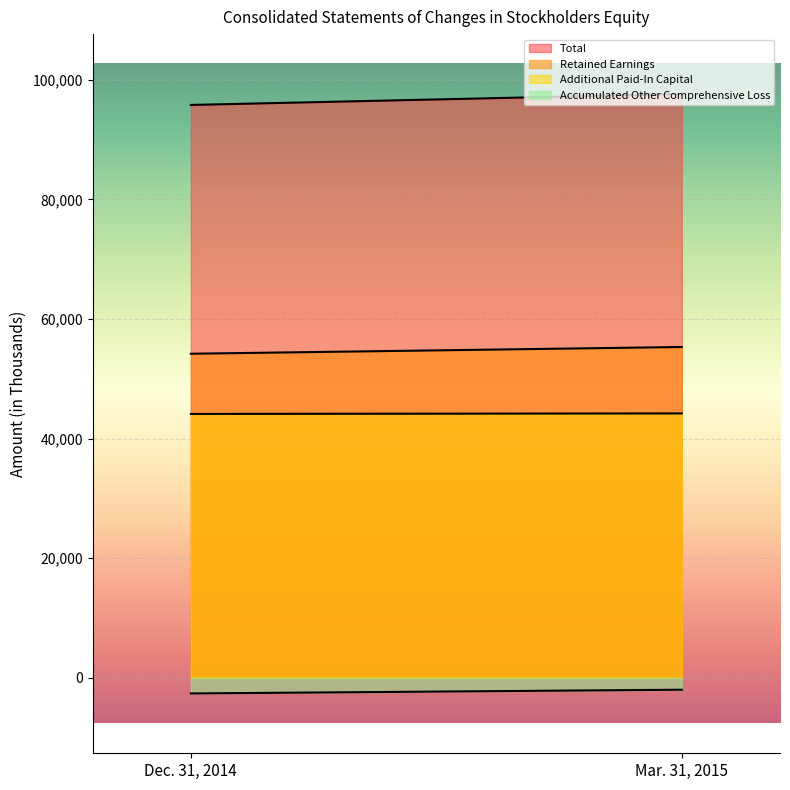

True or false: Additional Paid-In Capital has a value of 44209 at Mar. 31, 2015.

True